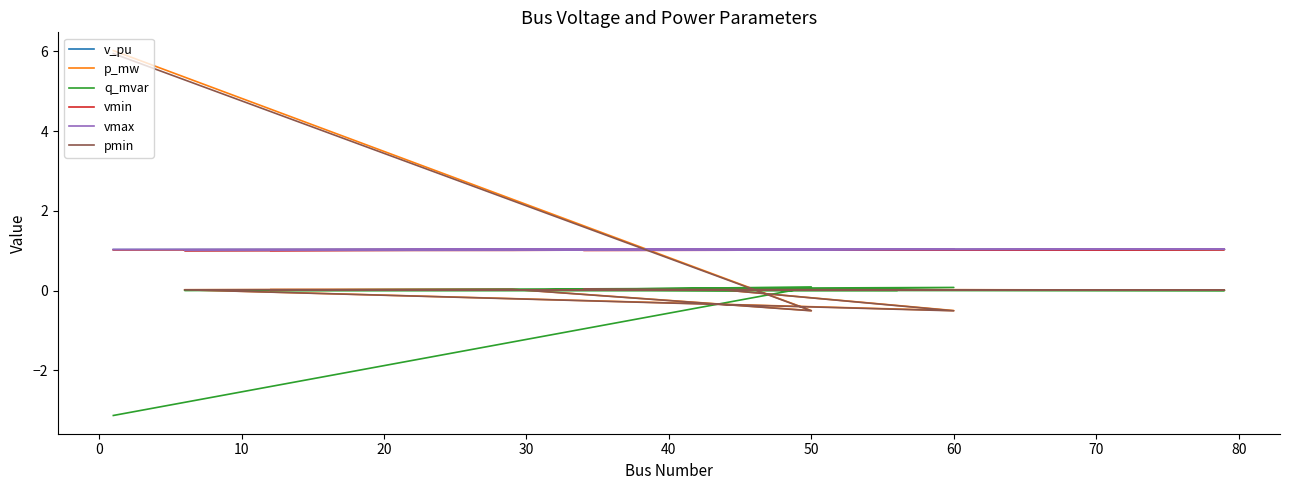

Reading left to right, transcribe all the data shown in this chart.

v_pu: 1.0	1.0	1.0	1.0	1.0	1.0	1.0	1.0	1.0	1.0
p_mw: 6.0	-0.5	0.0	0.0	-0.5	0.0	0.0	0.0	0.0	0.0
q_mvar: -3.1	0.1	0.0	0.0	0.1	0.0	0.0	0.0	0.0	0.0
vmin: 1.0	1.0	1.0	1.0	1.0	1.0	1.0	1.0	1.0	1.0
vmax: 1.0	1.0	1.0	1.0	1.0	1.0	1.0	1.0	1.0	1.0
pmin: 5.9	-0.5	0.0	0.0	-0.5	0.0	0.0	0.0	0.0	0.0